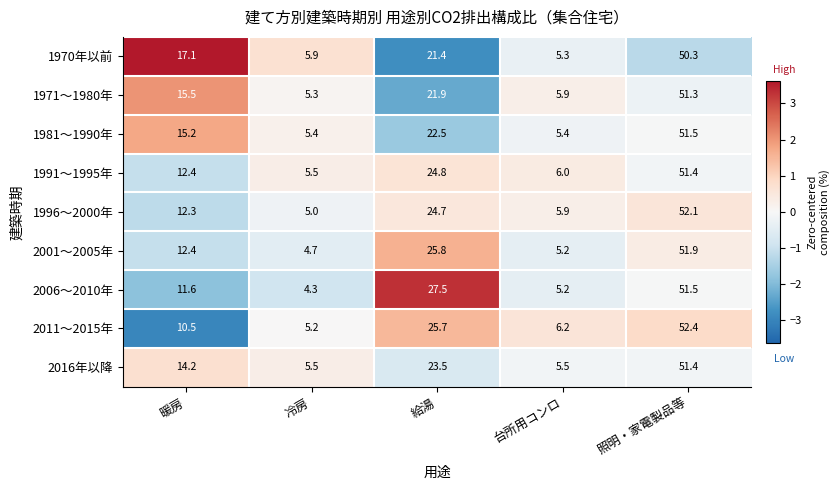

What is the minimum value shown in the chart?

4.3